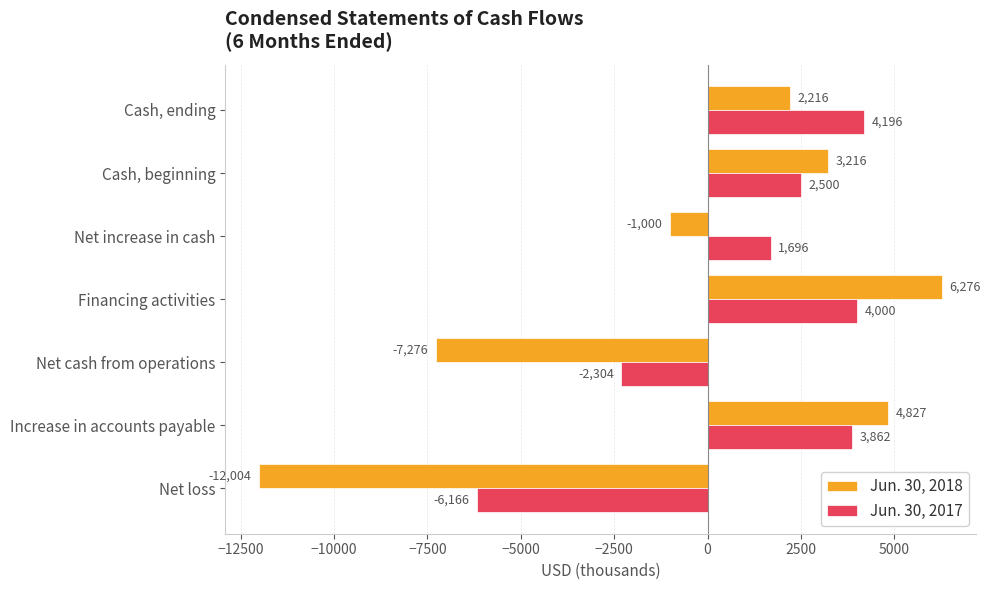

What is the difference between the maximum and minimum values in the Jun. 30, 2018 series?

18280